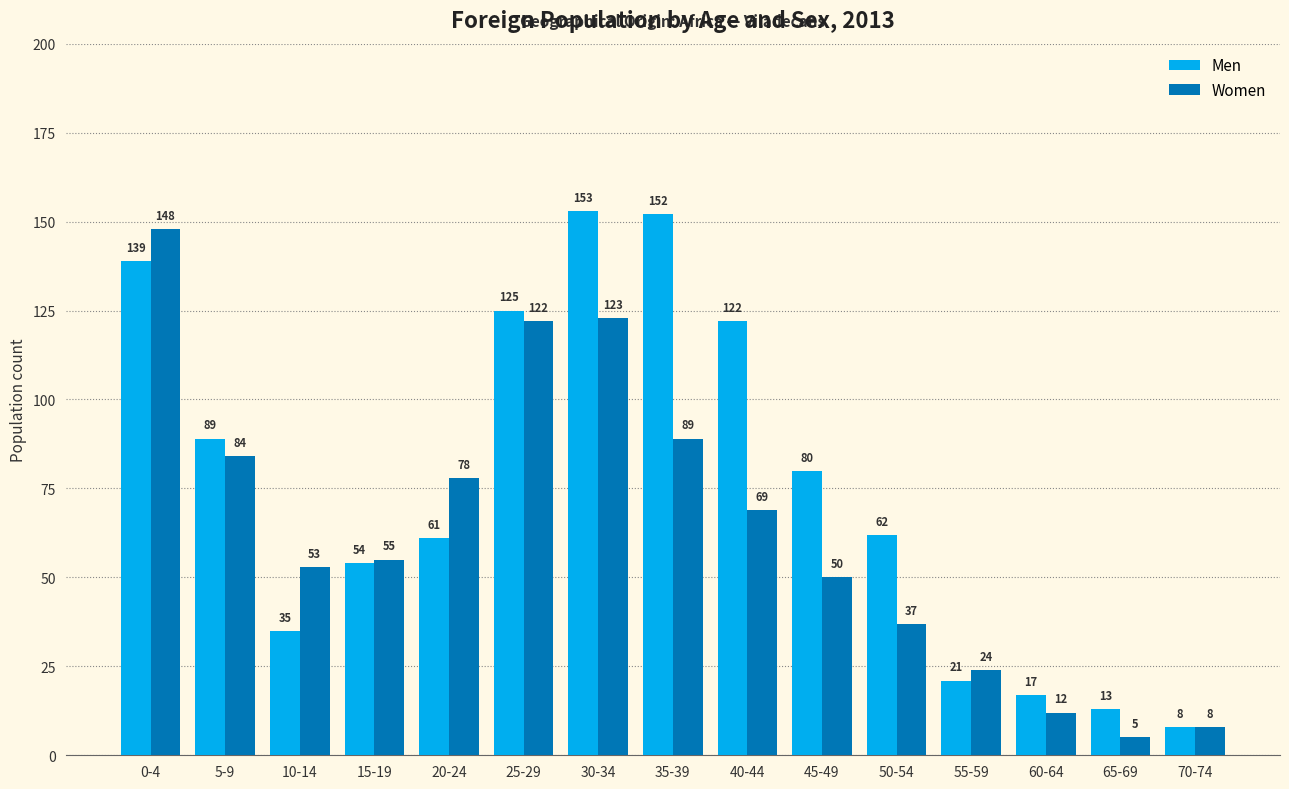

What is the average value of the Men series?

75